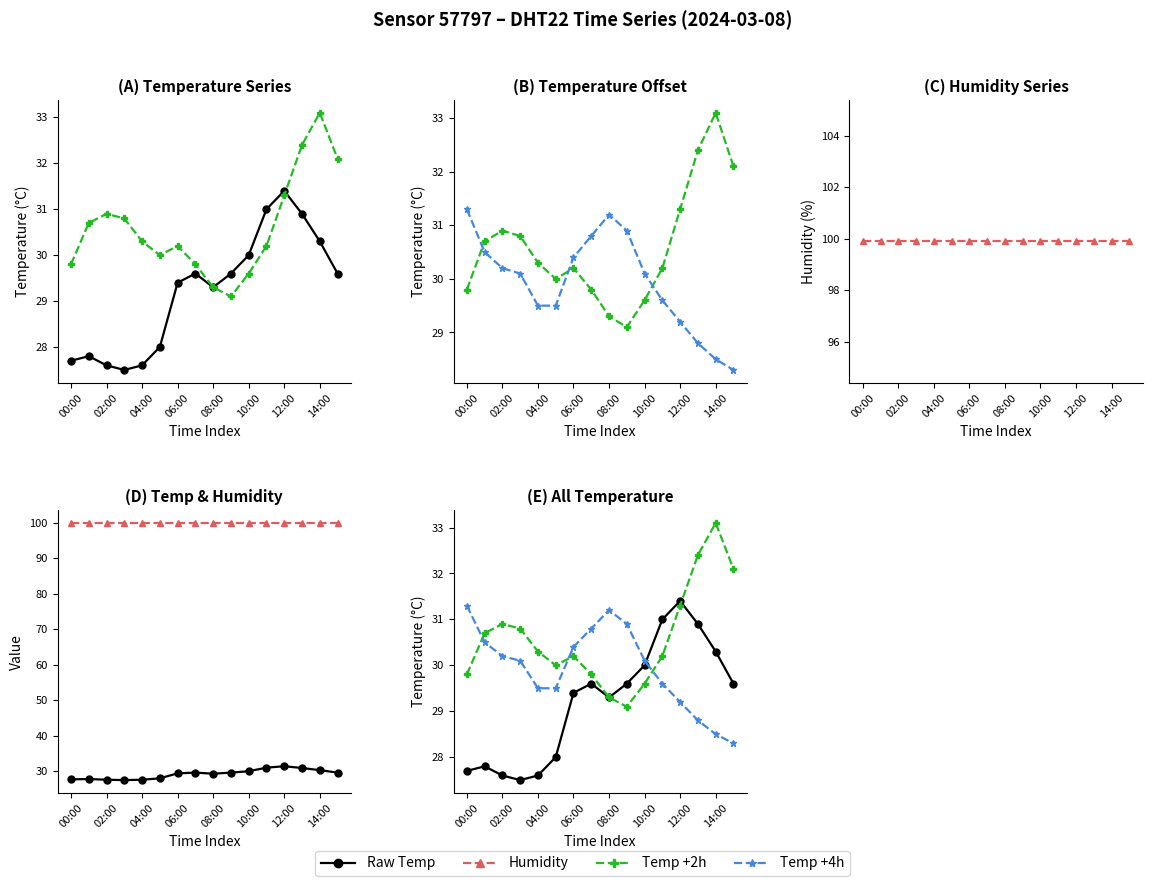

Where do Temp +2h and Raw Temp first cross each other?

12 and 13